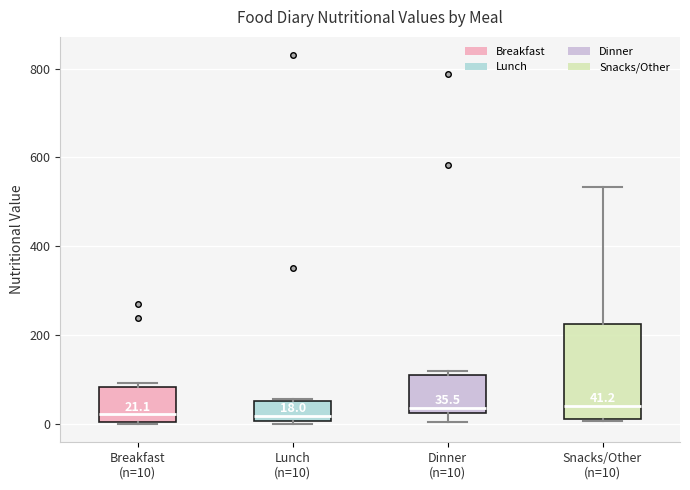

Comparing the boxes themselves (not the whiskers), which one is the tallest?

Snacks/Other (n=10)